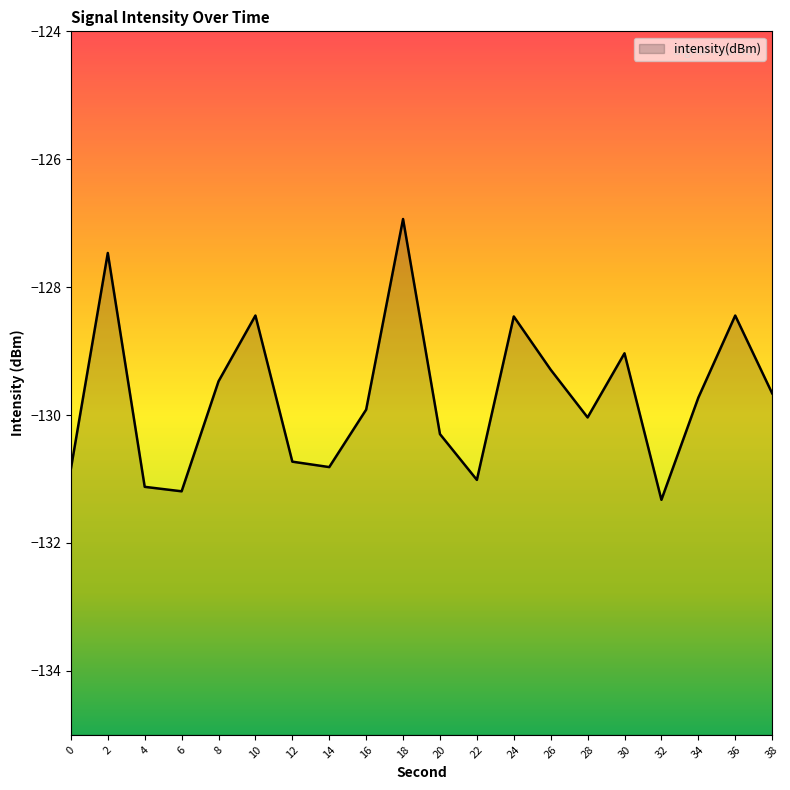

Reading left to right, transcribe all the data shown in this chart.

-130.8	-127.5	-131.1	-131.2	-129.5	-128.4	-130.7	-130.8	-129.9	-126.9	-130.3	-131.0	-128.5	-129.3	-130.0	-129.0	-131.3	-129.7	-128.4	-129.7